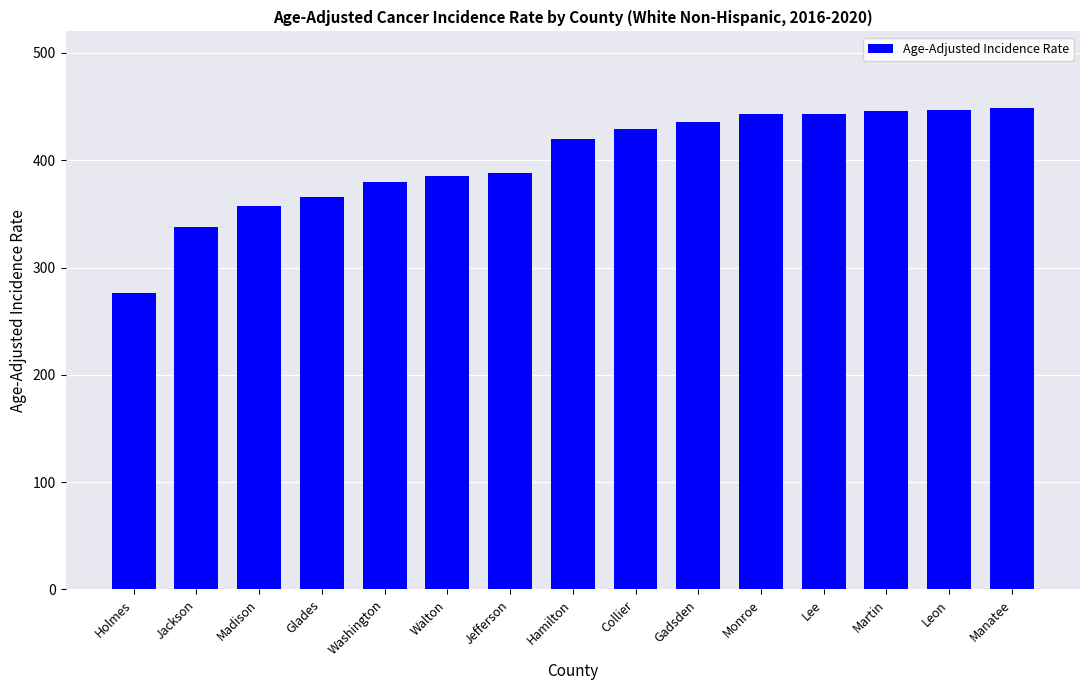

Read the value at Washington.

379.5